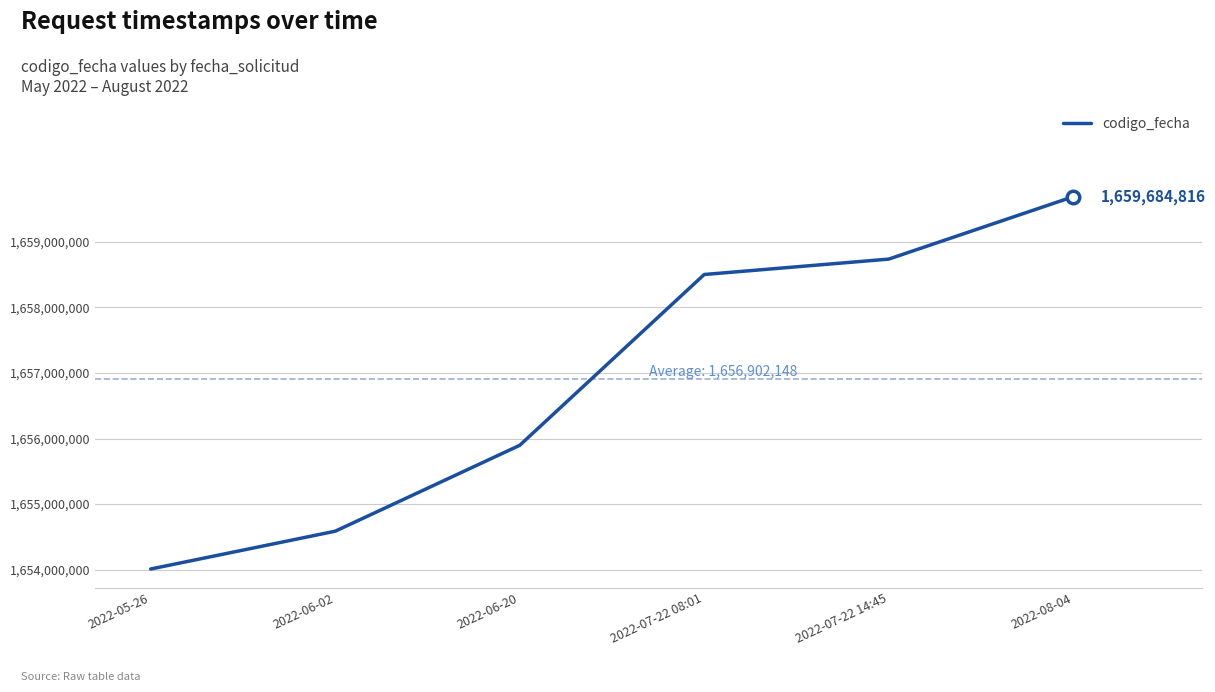

Does the chart have visible grid lines?

Yes